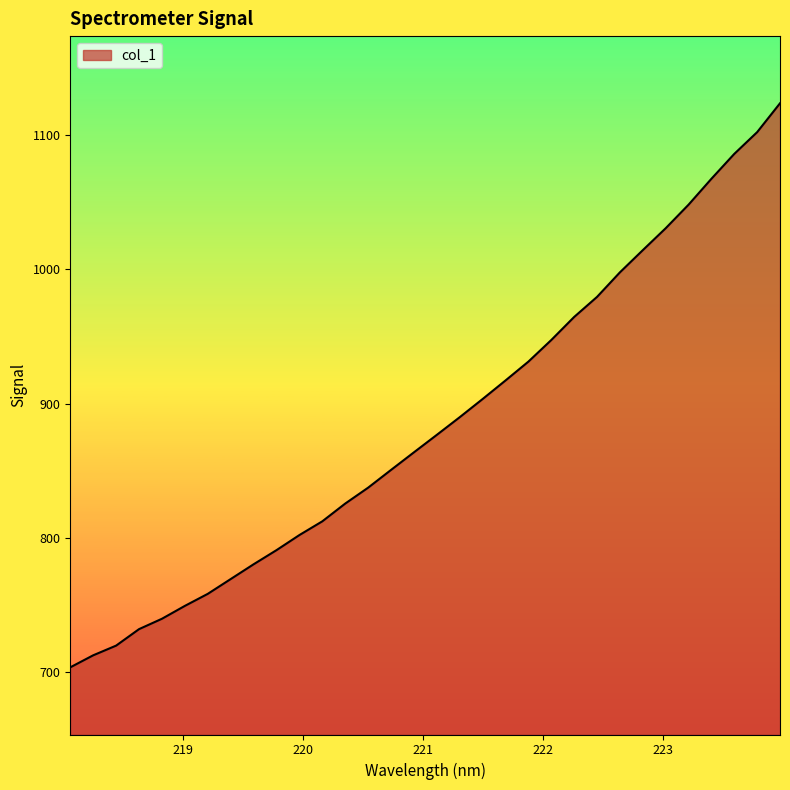

What is the greatest value displayed?

1123.7